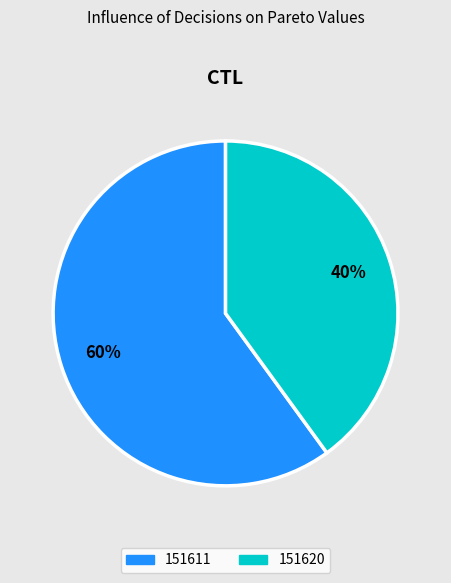

The 151620 slice represents 40% of the pie. True or false?

True